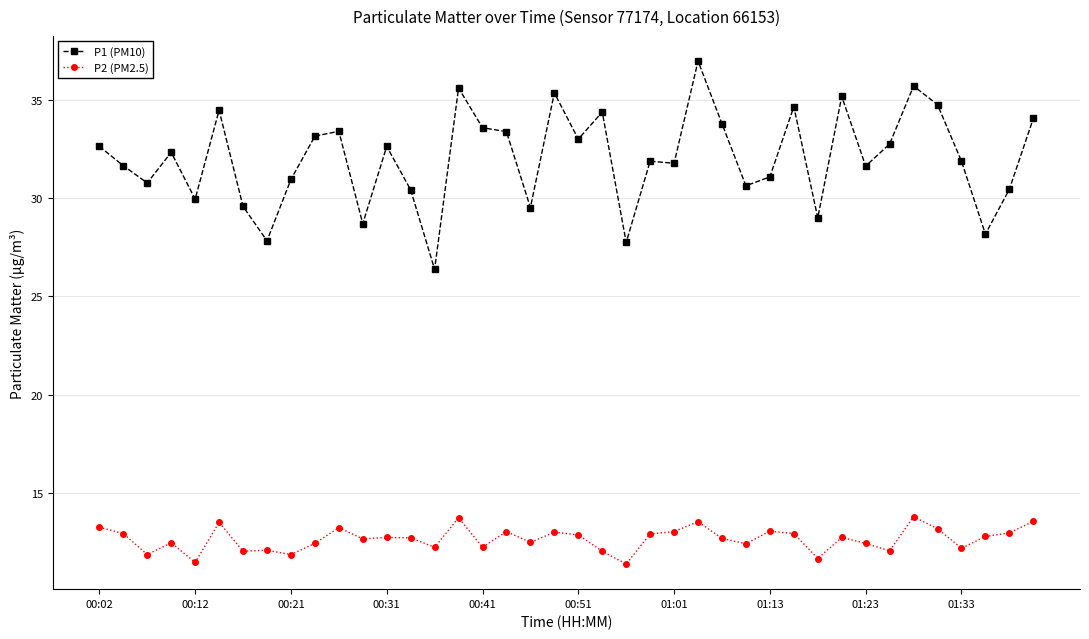

List the series in order of their peak value, lowest first.

P2 (PM2.5), P1 (PM10)